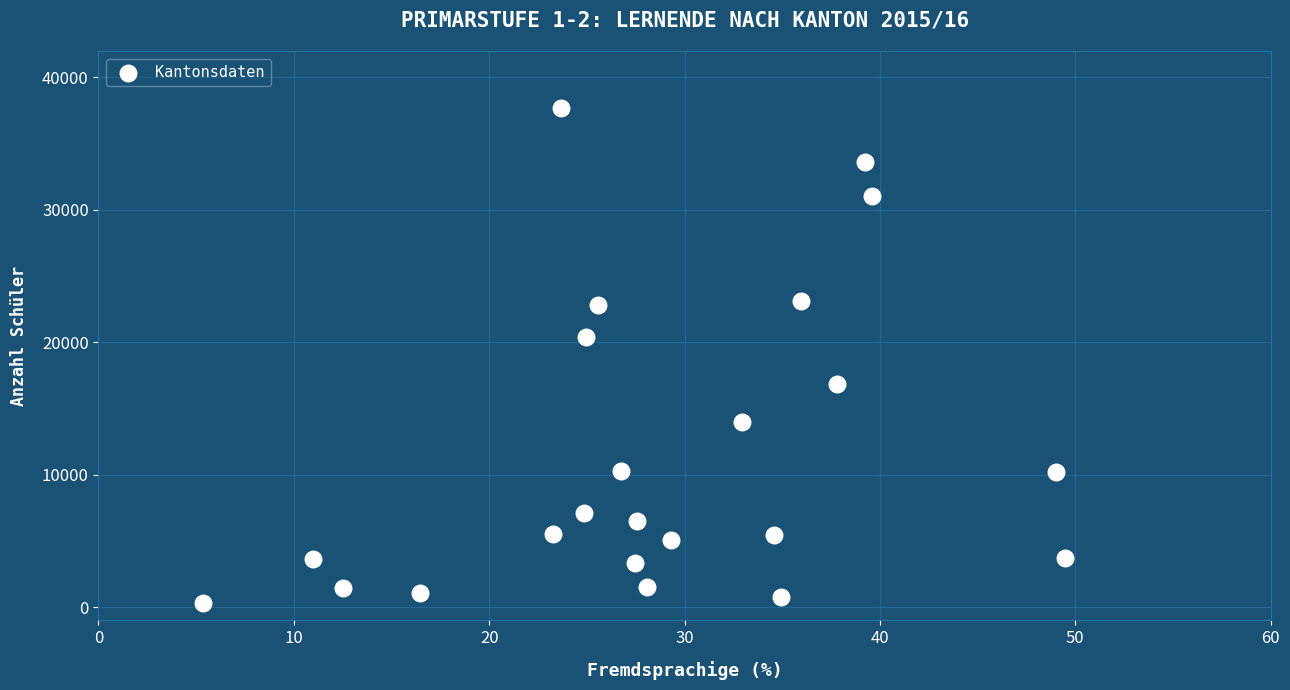

What Y value in the scatter plot is closest to 19015?

20366